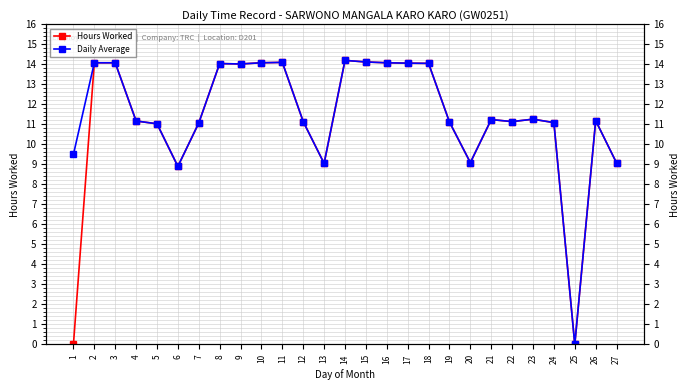

What are all the series names shown in the legend?

Hours Worked, Daily Average